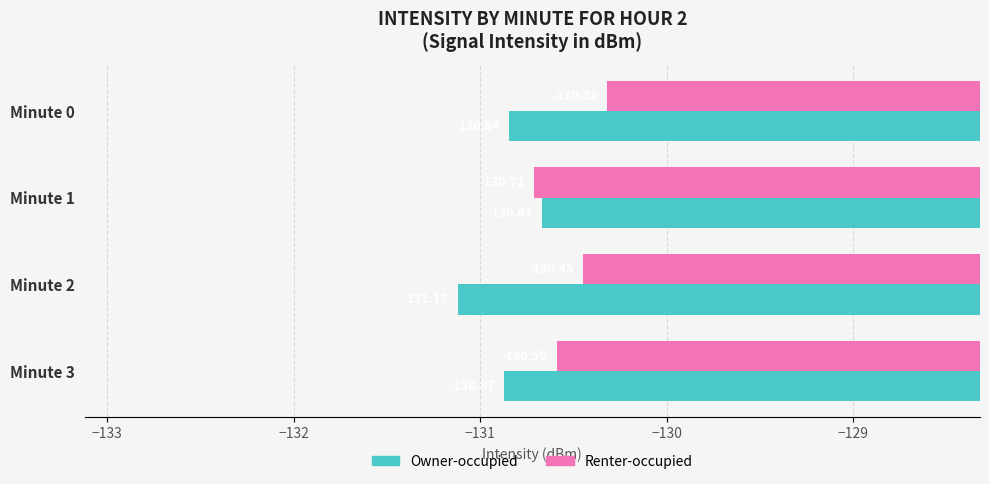

What is the difference between the maximum and minimum values in the Renter-occupied series?

0.4